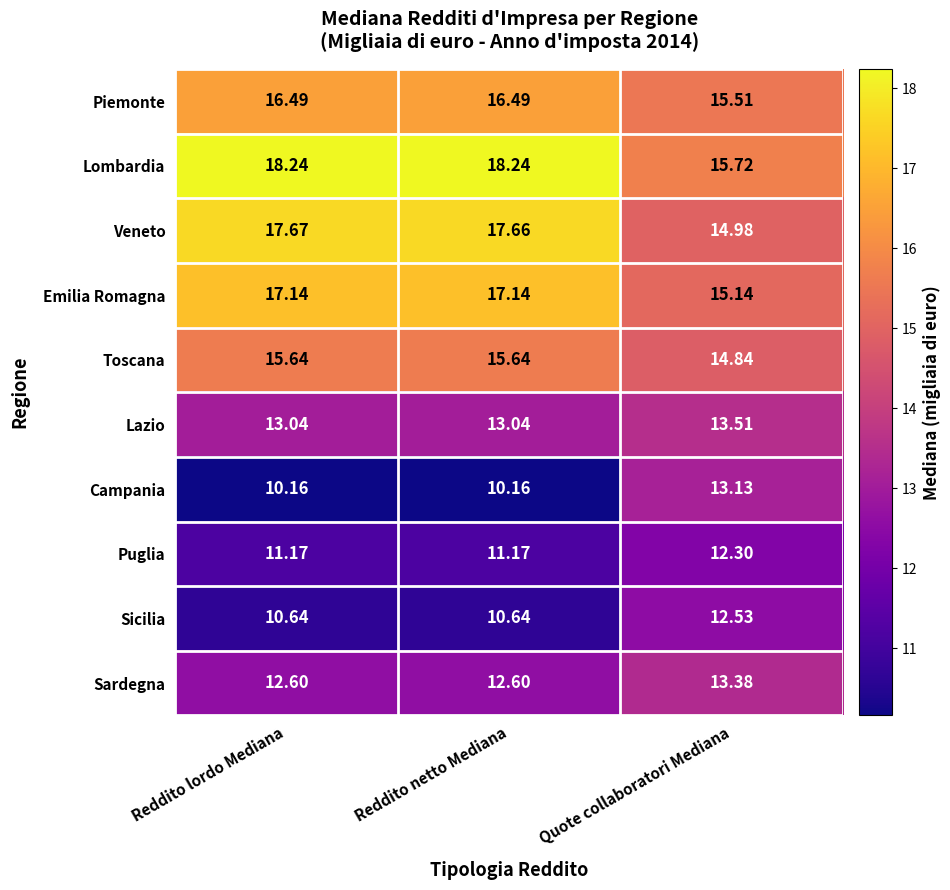

Where is Lombardia nearest to the value 16?

Quote collaboratori Mediana